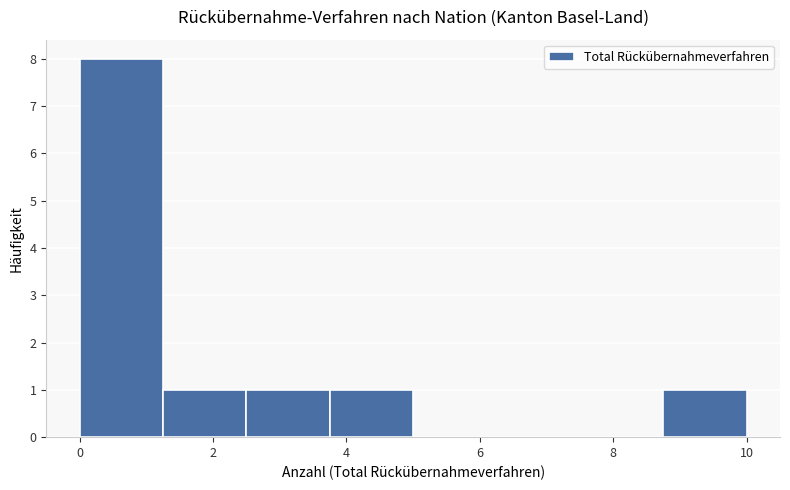

Reading left to right, list every bar in this chart as the range it spans on the x-axis followed by its height. Neither the bar edges nor the heights are printed on the chart, so give them approximately, as read against the axes.

0.00 to 1.25: 8
1.25 to 2.50: 1
2.50 to 3.75: 1
3.75 to 5.00: 1
5.00 to 6.25: 0
6.25 to 7.50: 0
7.50 to 8.75: 0
8.75 to 10.00: 1